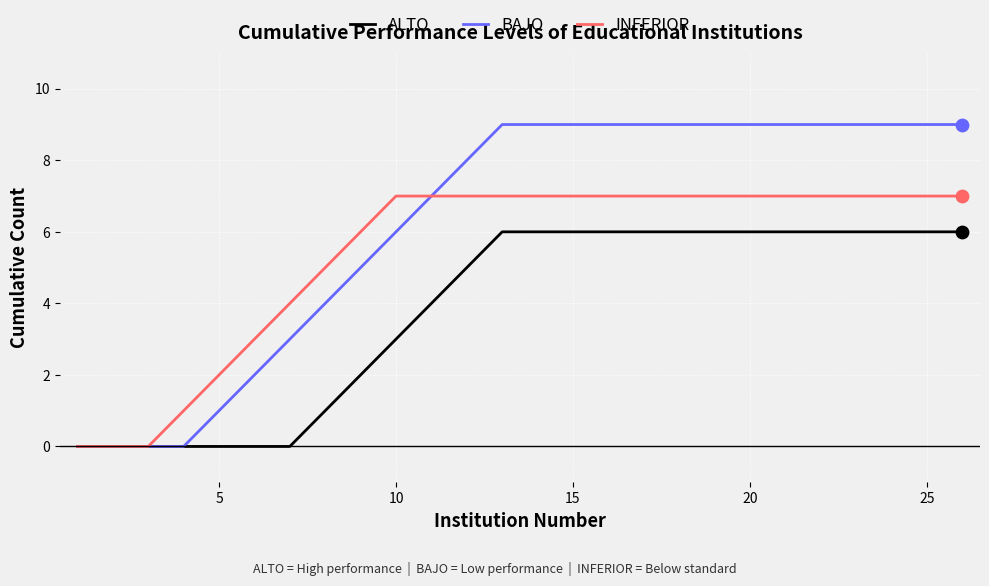

Which series has the largest total across all categories?

BAJO